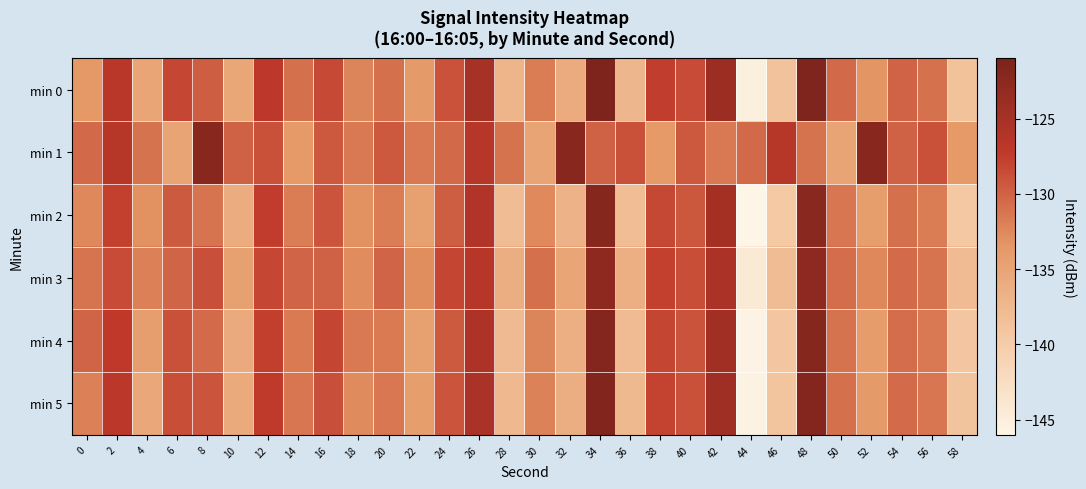

List the series in order of their peak value, lowest first.

min 3, min 1, min 2, min 4, min 5, min 0